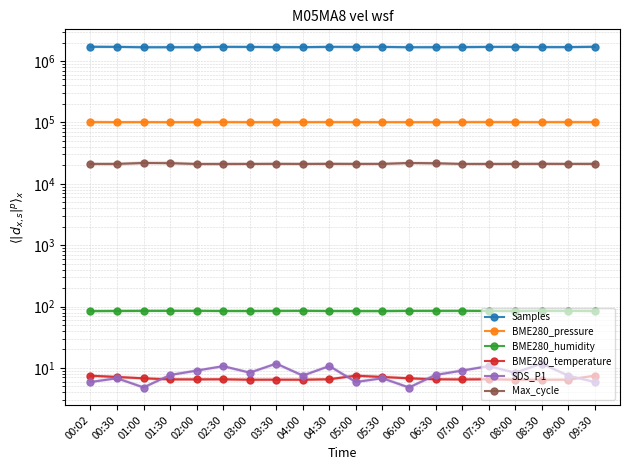

What is the label of the 9th point from the right?

05:30